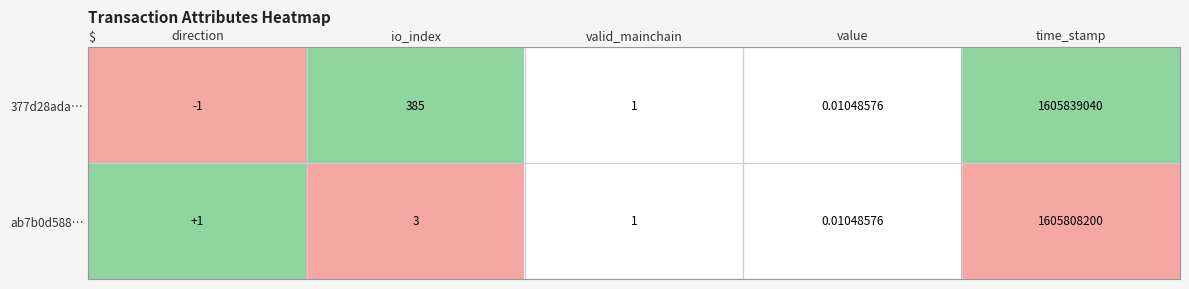

Is the value of ab7b0d588… at valid_mainchain greater than the value of 377d28ada… at time_stamp?

No